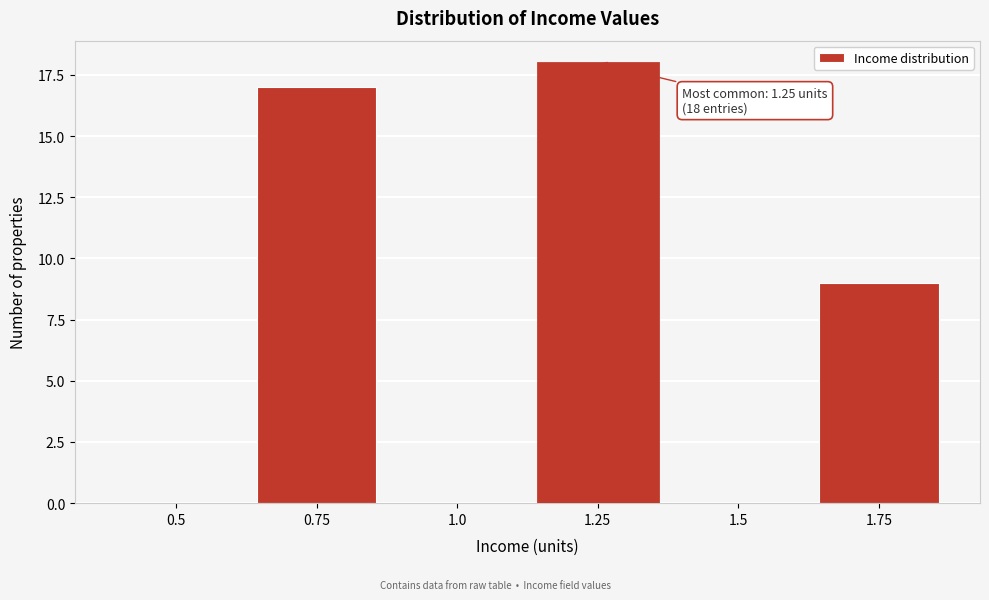

Reading left to right, what are all the values shown in this chart?

0.5=0	0.75=17	1.0=0	1.25=18	1.5=0	1.75=9